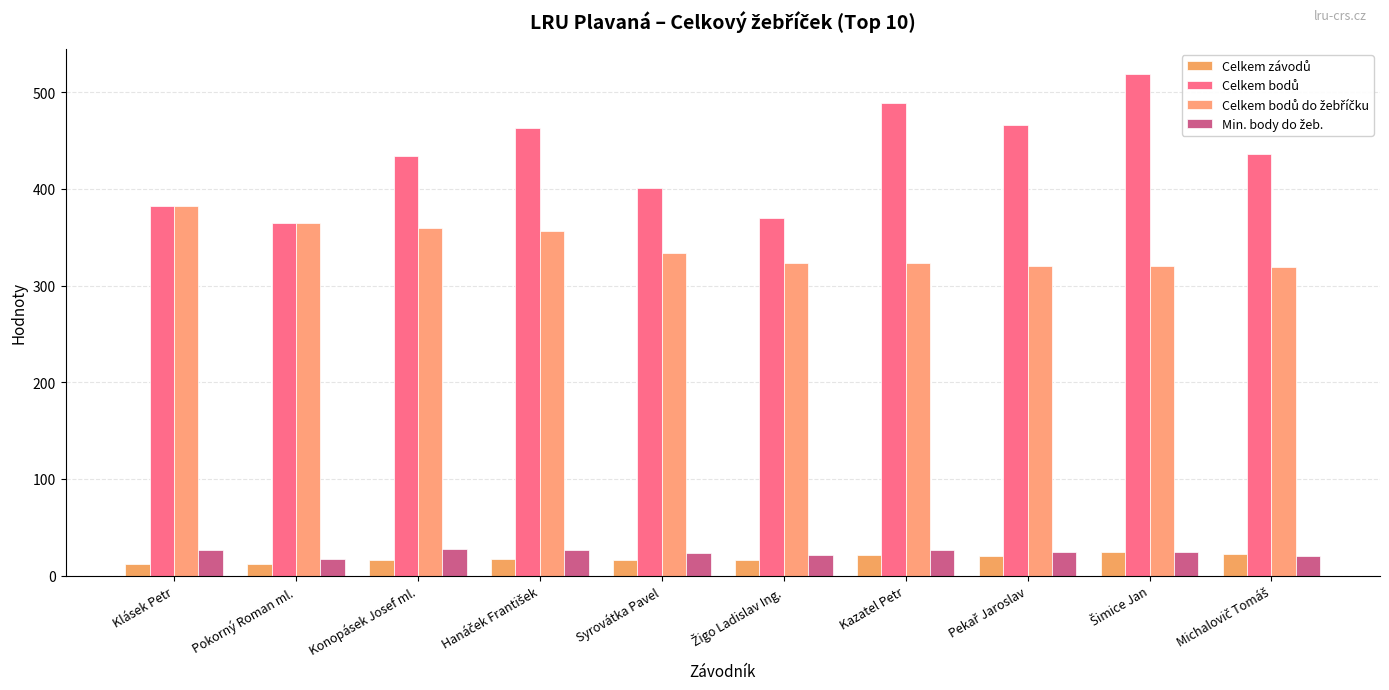

Are the bars horizontal?

No